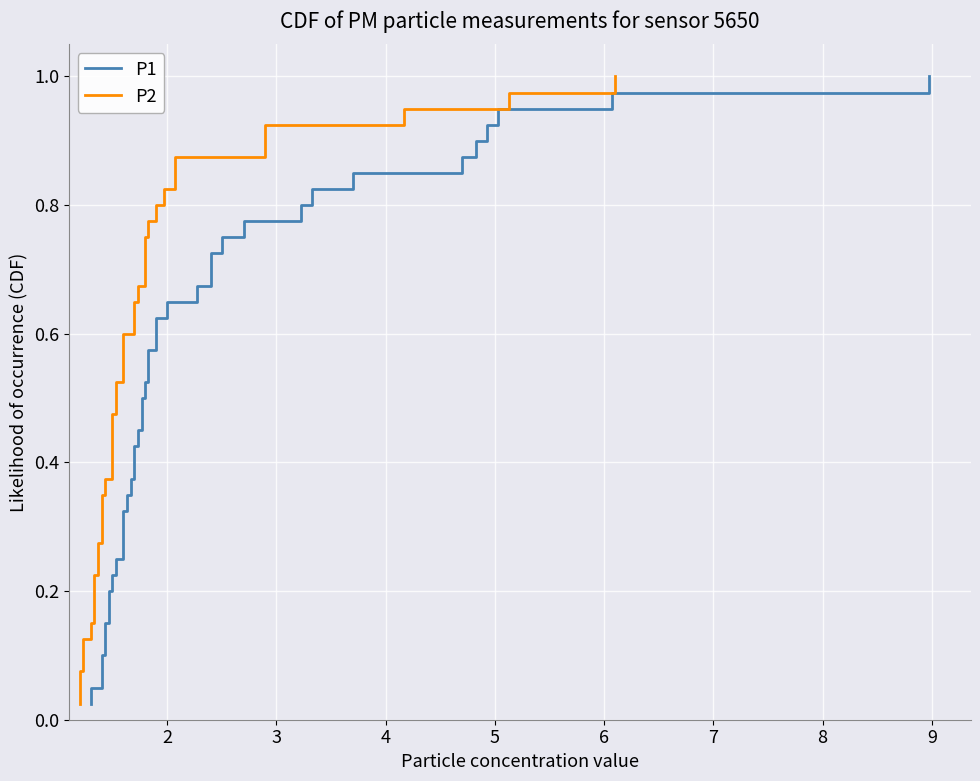

What is the average value of the P1 series?

0.5